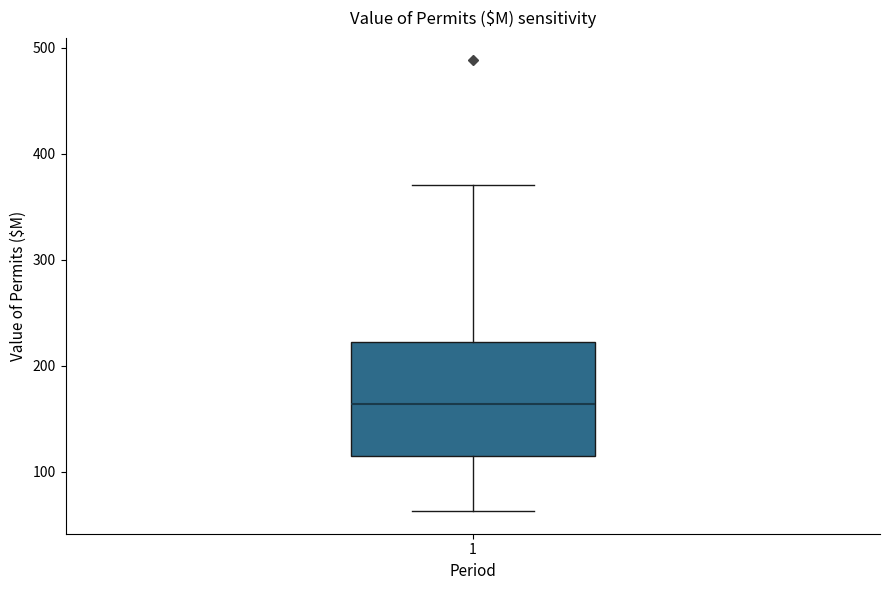

Transcribe this box plot: give where the median line is, the range the box spans, and where the two whiskers end, as read against the y-axis. The values are not printed on the chart, so give them approximately, as read against the axis.

median 160, box 110 to 220, whiskers 60 to 370